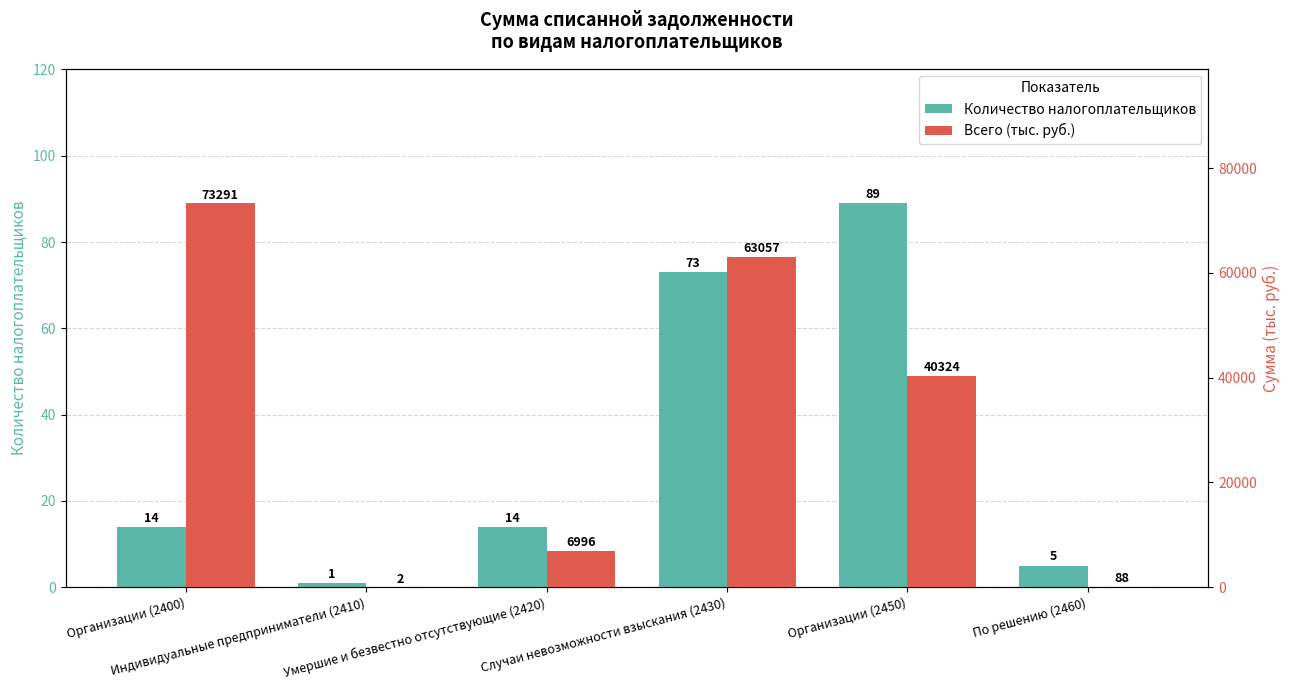

Which series has the largest total across all categories?

Всего (тыс. руб.)